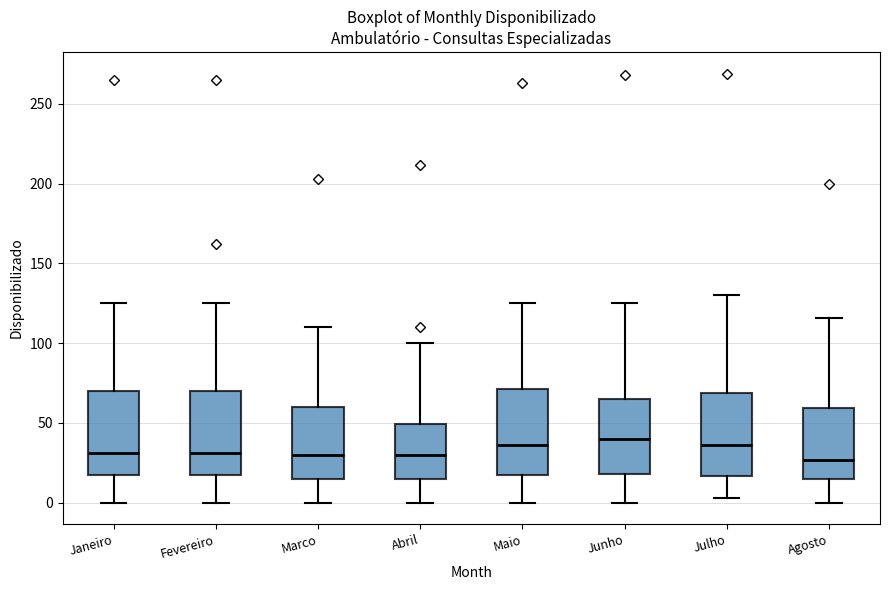

Reading left to right, transcribe this box plot: for each box, give where its median line is, the range the box spans, and where its two whiskers end, as read against the y-axis. The values are not printed on the chart, so give them approximately, as read against the axis.

Janeiro: median 30, box 20 to 70, whiskers 0 to 125
Fevereiro: median 30, box 20 to 70, whiskers 0 to 125
Marco: median 30, box 15 to 60, whiskers 0 to 110
Abril: median 30, box 15 to 50, whiskers 0 to 100
Maio: median 35, box 20 to 70, whiskers 0 to 125
Junho: median 40, box 20 to 65, whiskers 0 to 125
Julho: median 35, box 15 to 70, whiskers 5 to 130
Agosto: median 25, box 15 to 60, whiskers 0 to 115